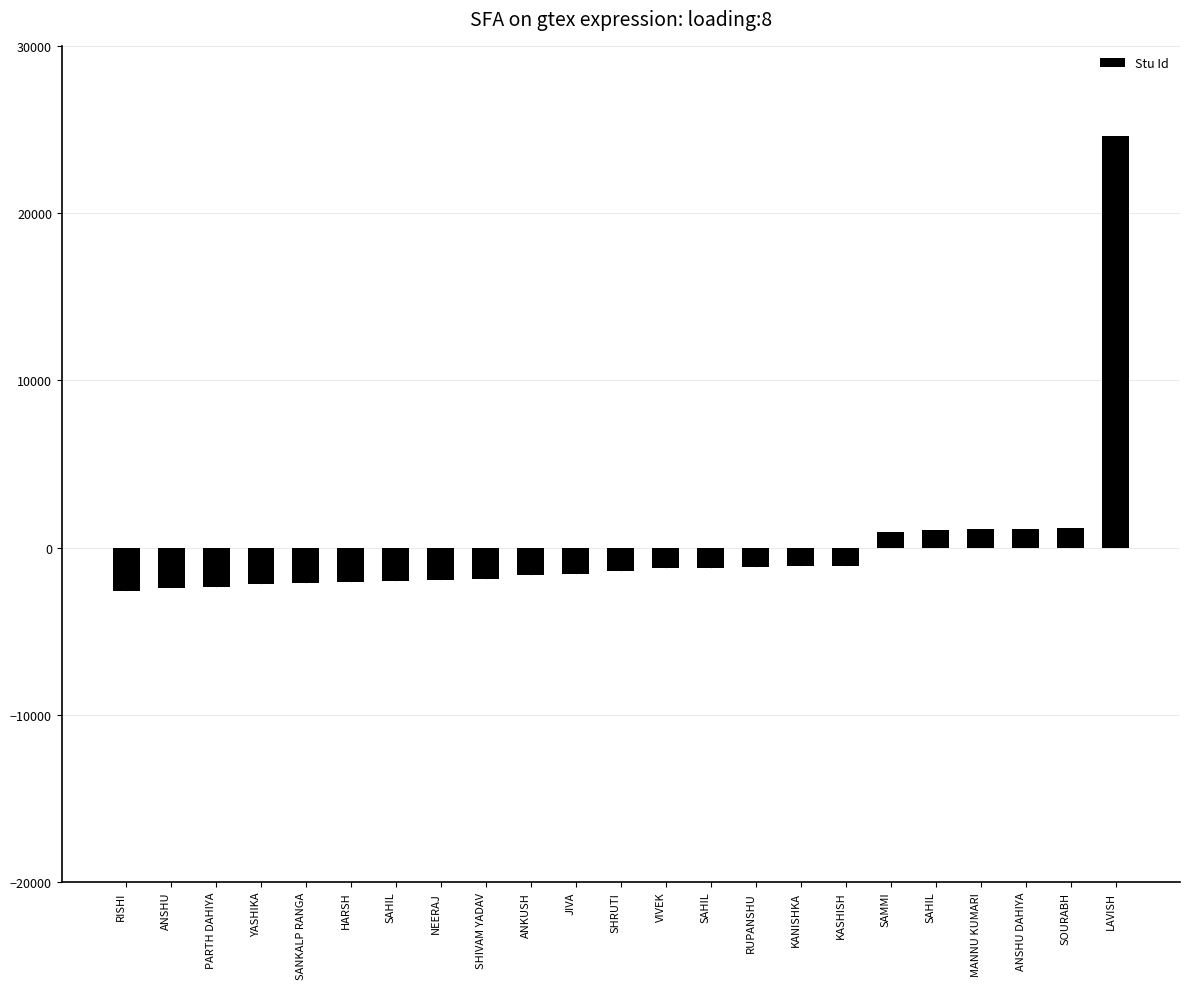

List the labels in order of value, smallest first.

RISHI, ANSHU, PARTH DAHIYA, YASHIKA, SANKALP RANGA, HARSH, SAHIL, NEERAJ, SHIVAM YADAV, ANKUSH, JIVA, SHRUTI, VIVEK, SAHIL, RUPANSHU, KANISHKA, KASHISH, SAMMI, SAHIL, MANNU KUMARI, ANSHU DAHIYA, SOURABH, LAVISH